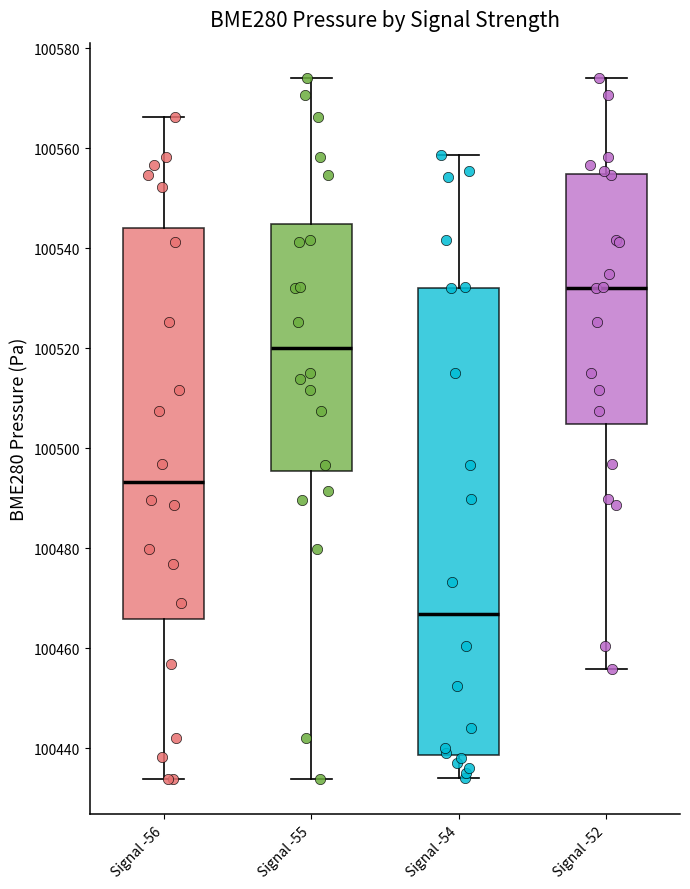

Reading left to right, read every box against the y-axis: the position of its median line, the range the box covers, and the ends of its whiskers. The values are not printed on the chart, so give them approximately, as read against the axis.

Signal -56: median 100494, box 100466 to 100544, whiskers 100434 to 100566
Signal -55: median 100520, box 100496 to 100544, whiskers 100434 to 100574
Signal -54: median 100466, box 100438 to 100532, whiskers 100434 to 100558
Signal -52: median 100532, box 100504 to 100554, whiskers 100456 to 100574